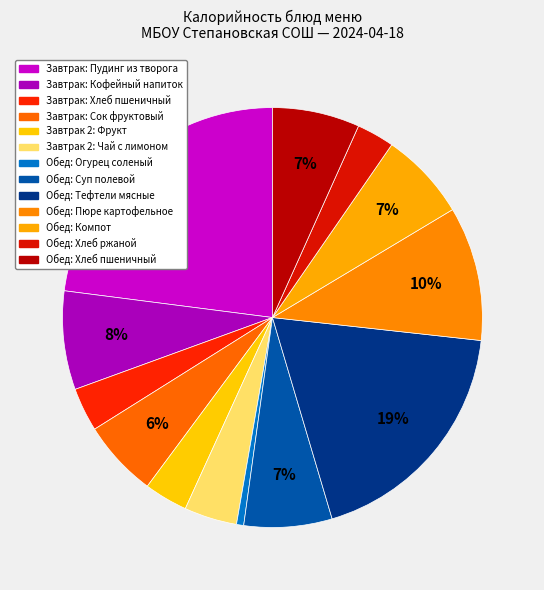

How many slices are in this pie chart?

13